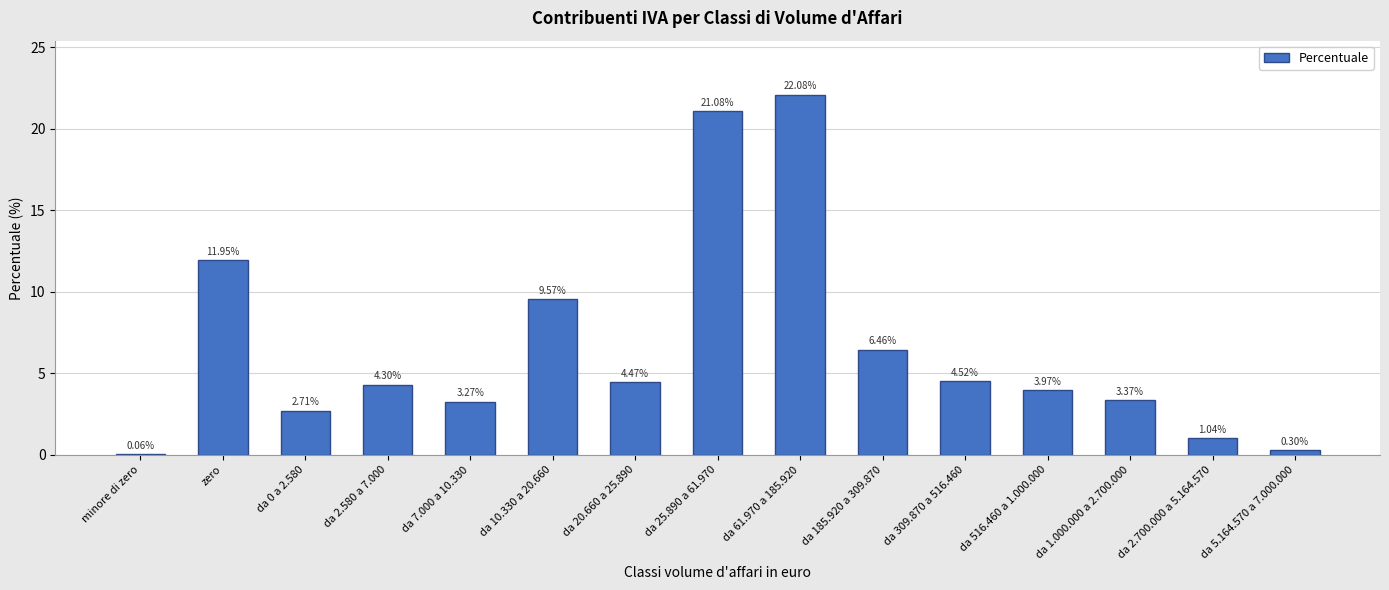

Which has a higher value, da 309.870 a 516.460 or da 25.890 a 61.970?

da 25.890 a 61.970